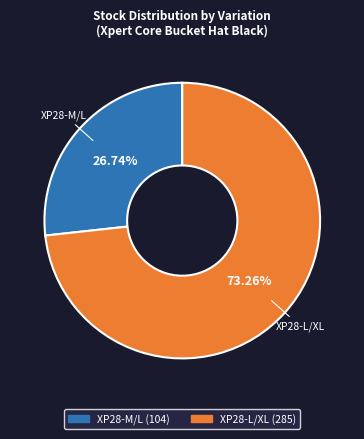

What is the smallest slice in the pie chart?

XP28-M/L